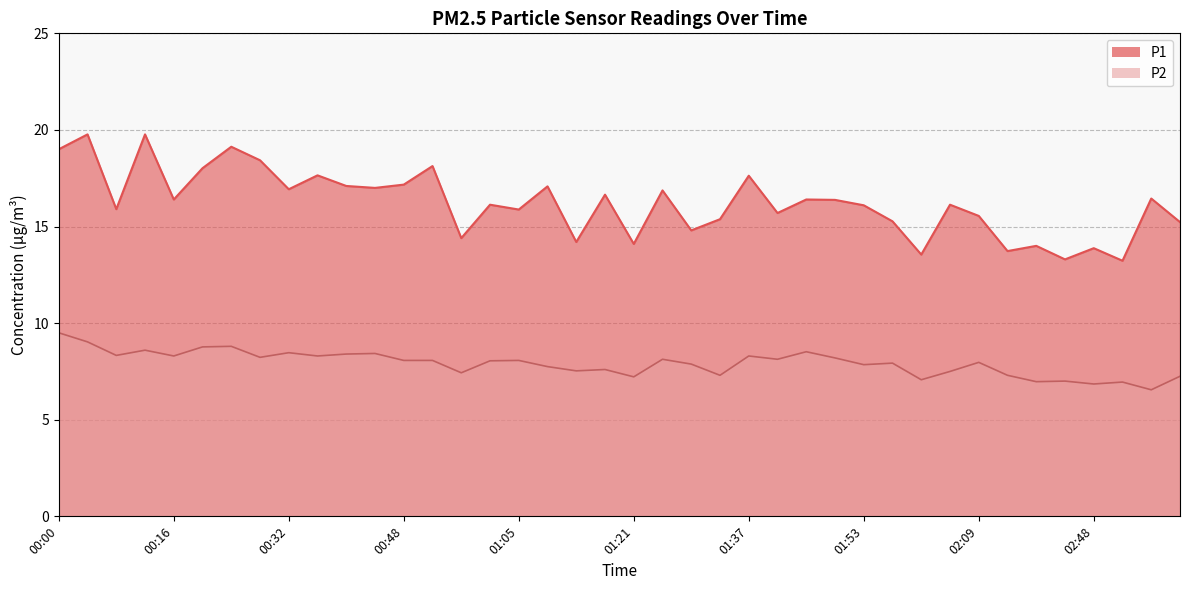

Rank the series by their maximum value, from lowest to highest.

P2, P1